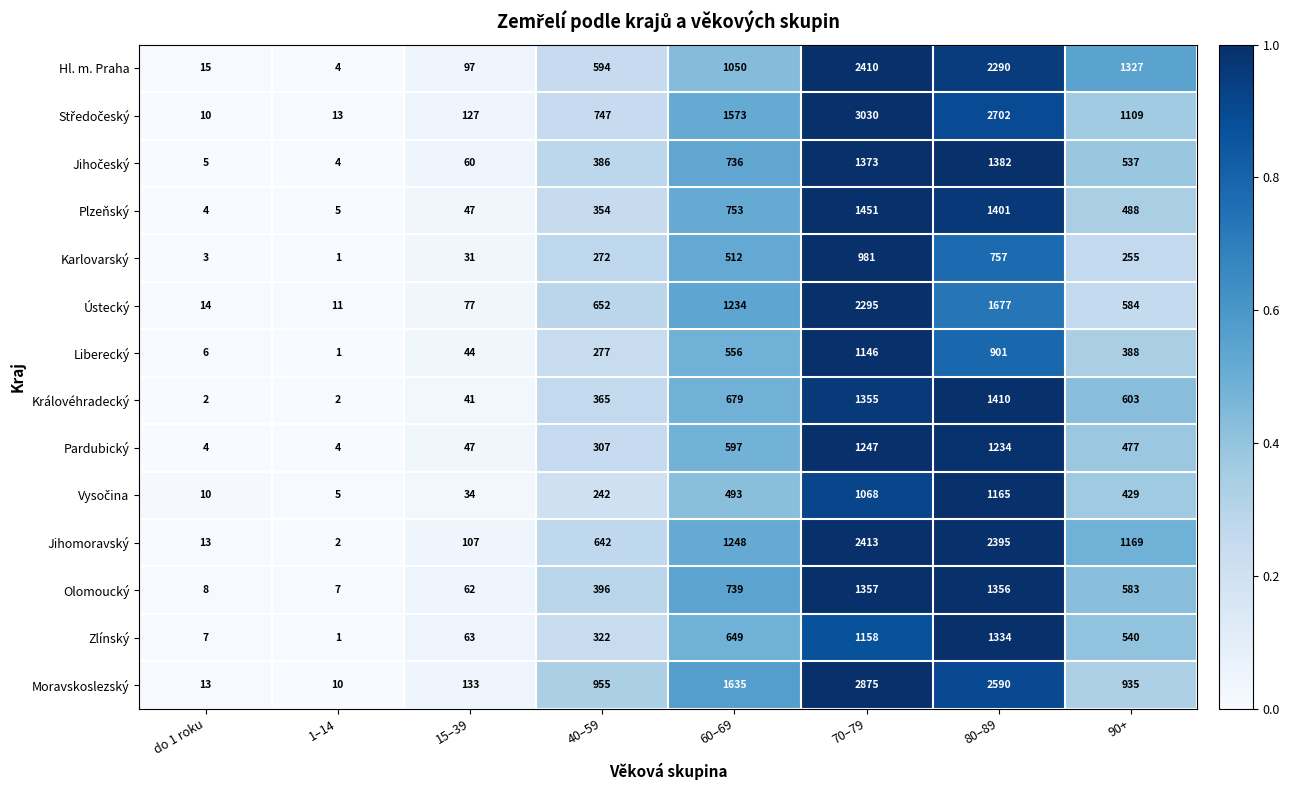

The Královéhradecký series shows 3 at do 1 roku. True or false?

False